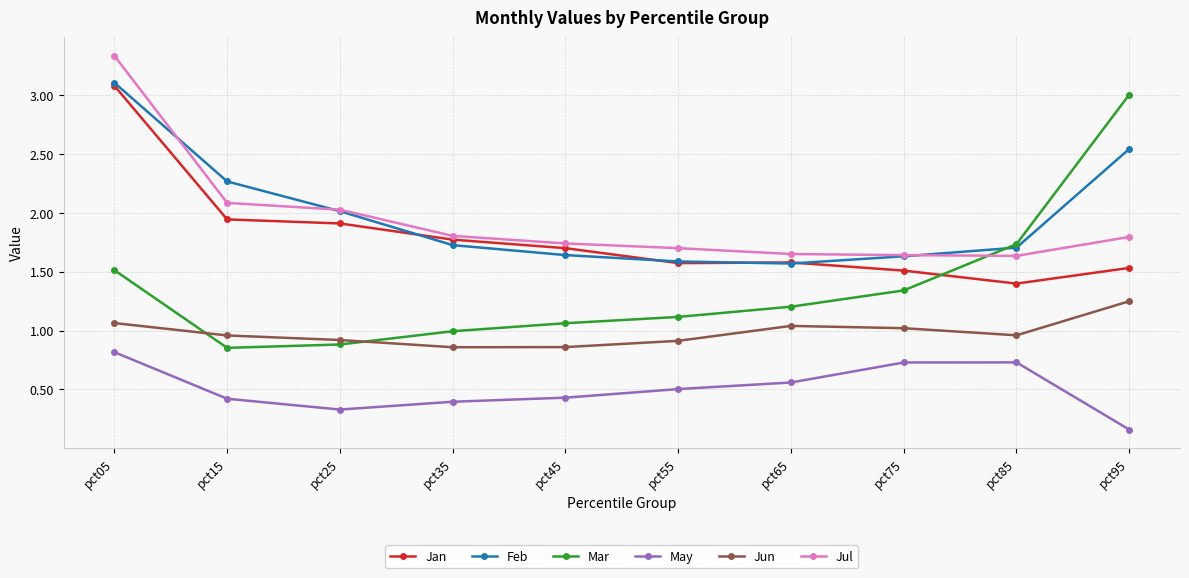

What is the total value across all series at pct85?

8.2